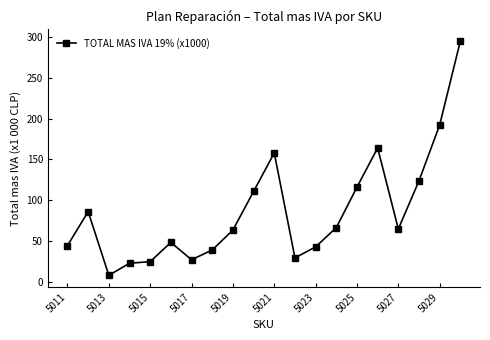

Reading right to left, list all the values displayed in this chart.

295.4	192.3	123.7	64.6	164.1	115.9	66.3	42.6	29.1	158.0	110.7	63.2	38.8	26.8	48.1	24.5	22.5	7.7	85.9	44.1